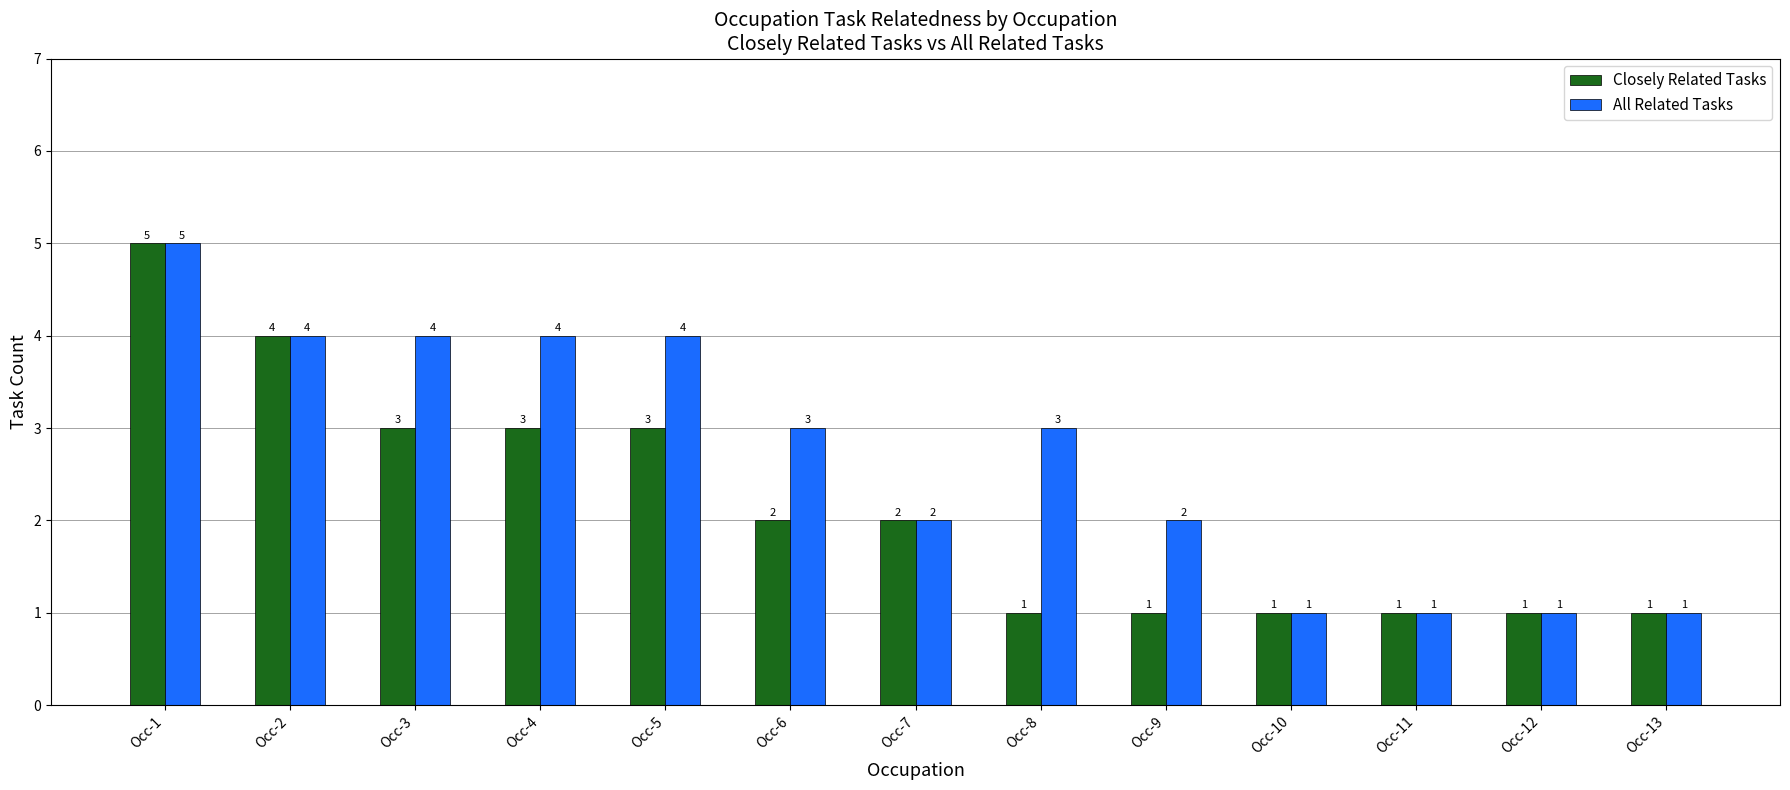

Read the All Related Tasks value at Occ-6.

3